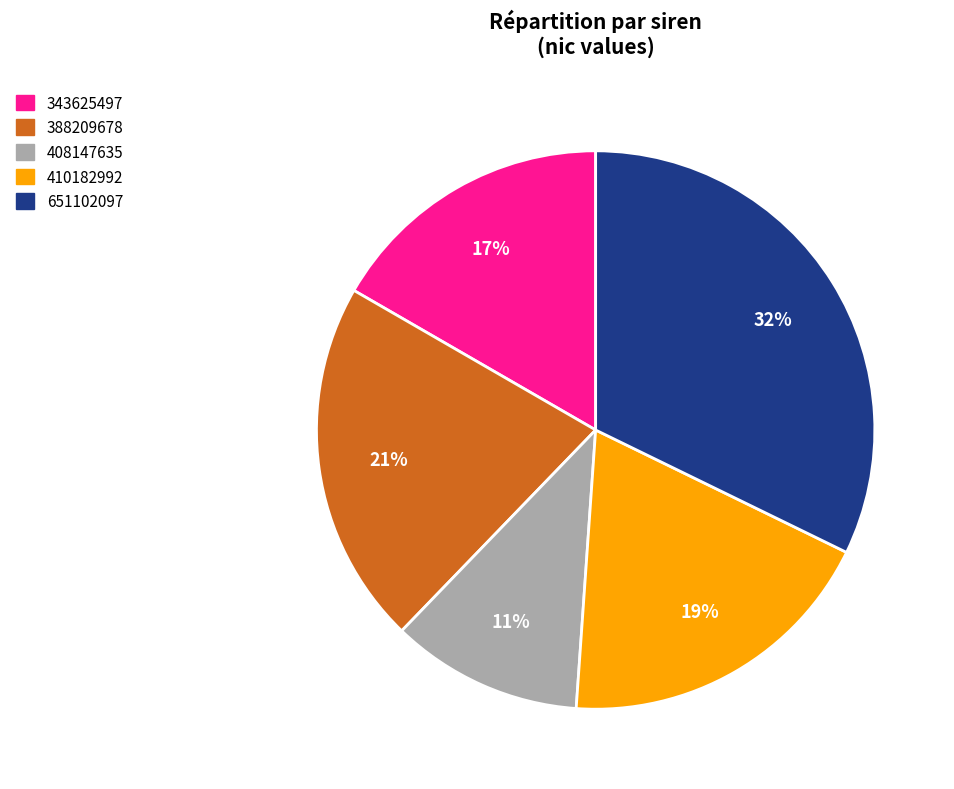

Which has a higher value, 410182992 or 651102097?

651102097